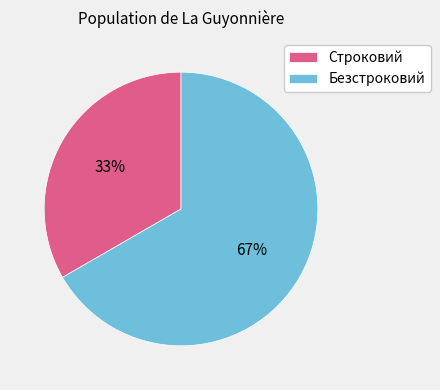

Count the number of slices in the pie.

2